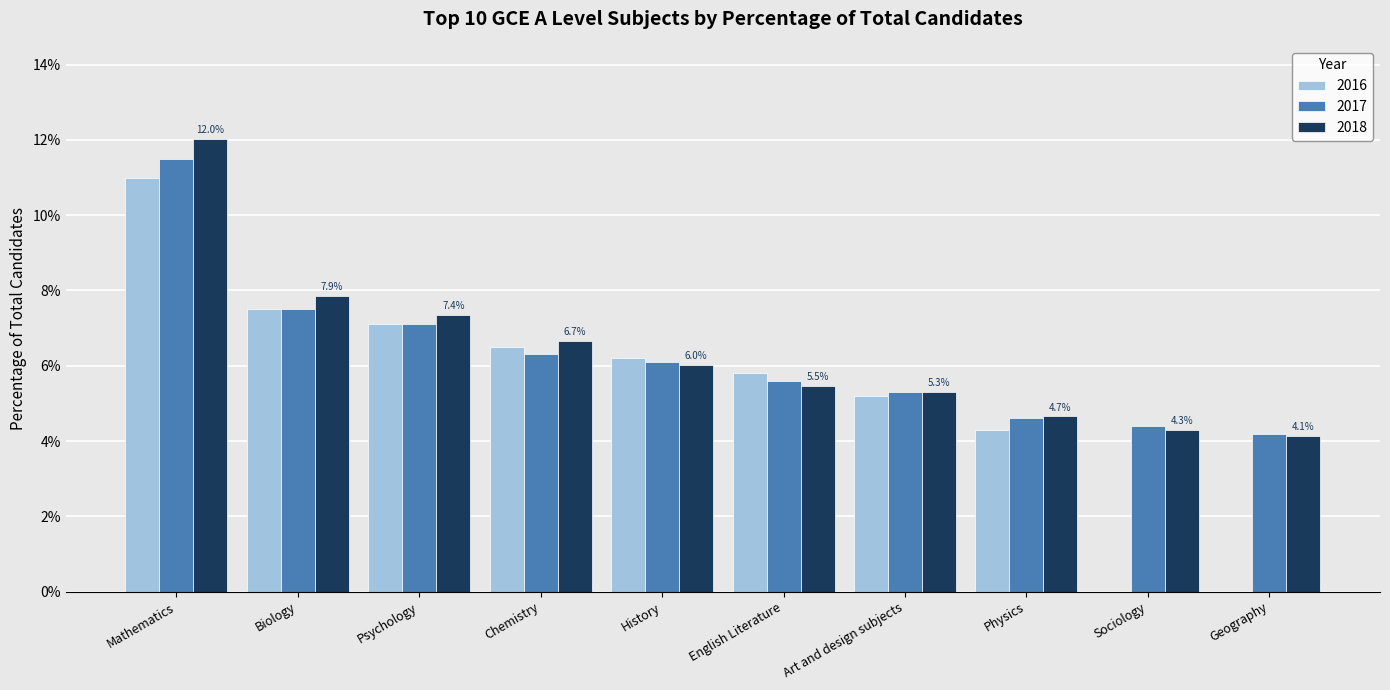

What are all the series names shown in the legend?

2016, 2017, 2018